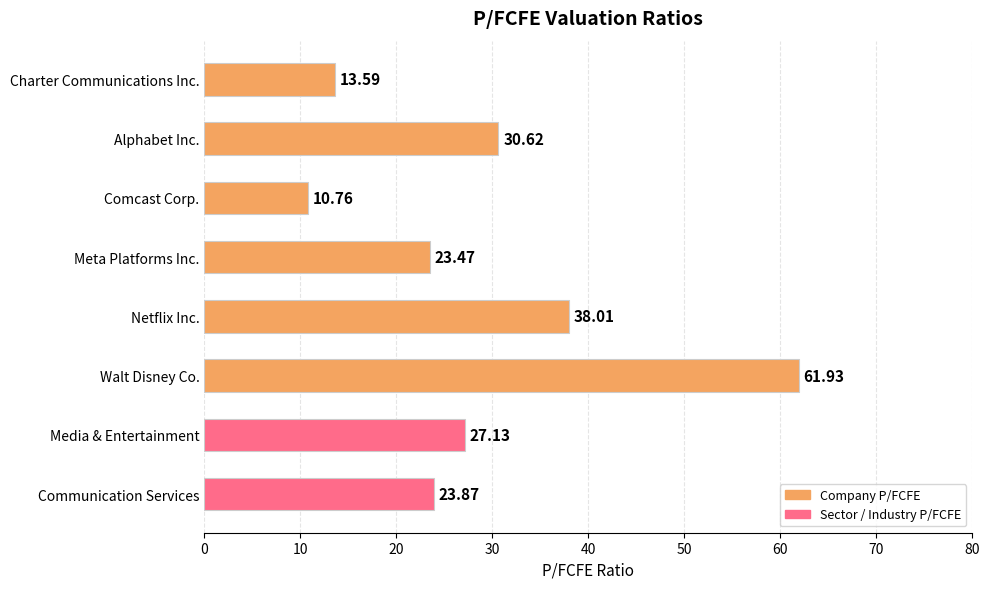

How many values are below 27?

4